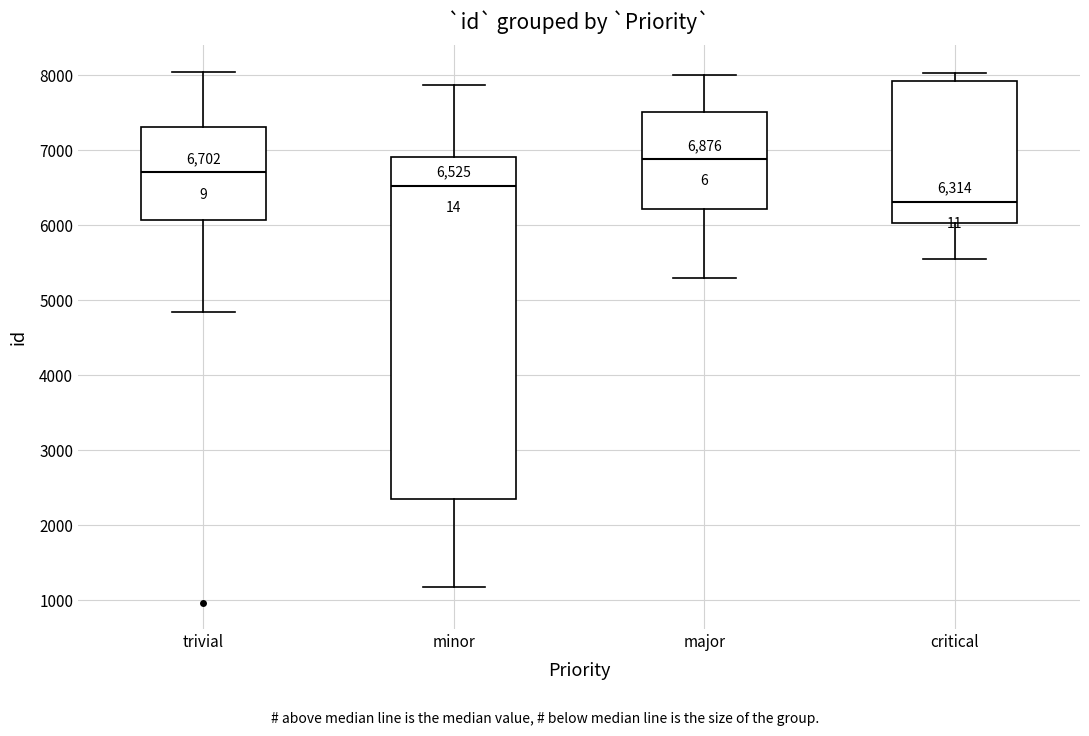

Which box's median line is the lowest?

critical